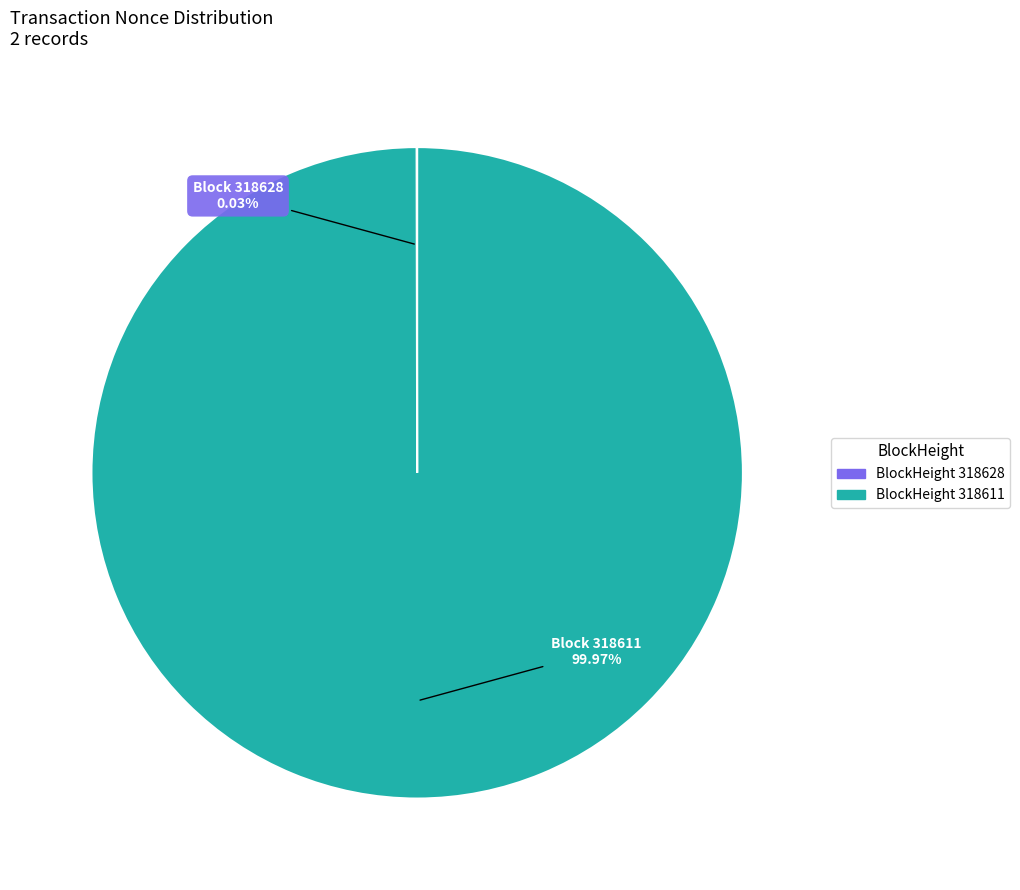

Does any single category account for the majority?

Yes